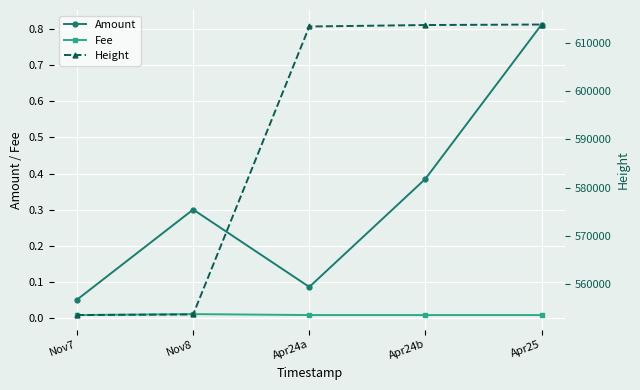

At which category does Fee reach its first local peak?

Nov8